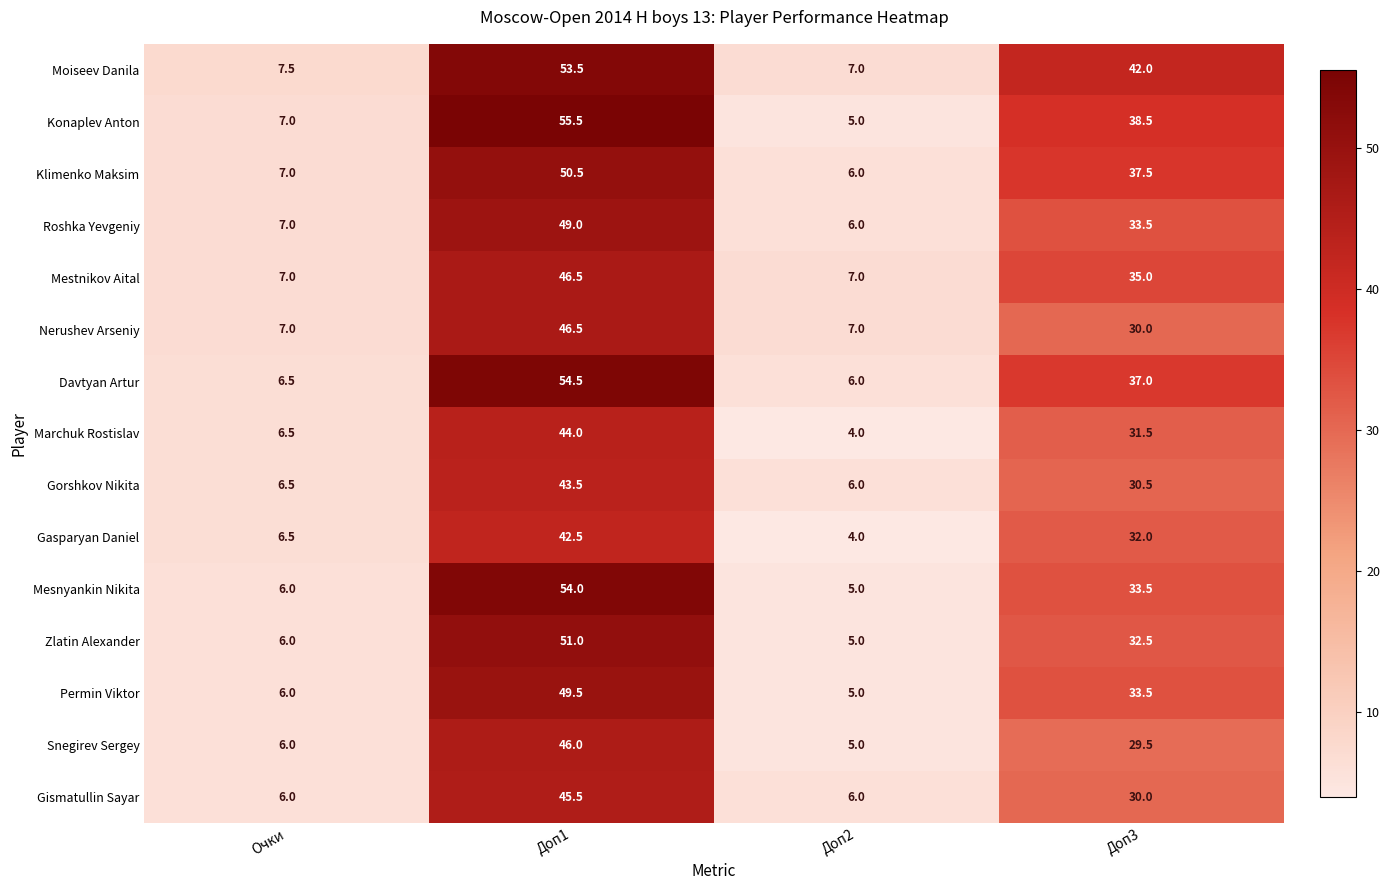

What is the sum of the Moiseev Danila values at Доп2 and Доп1?

60.5